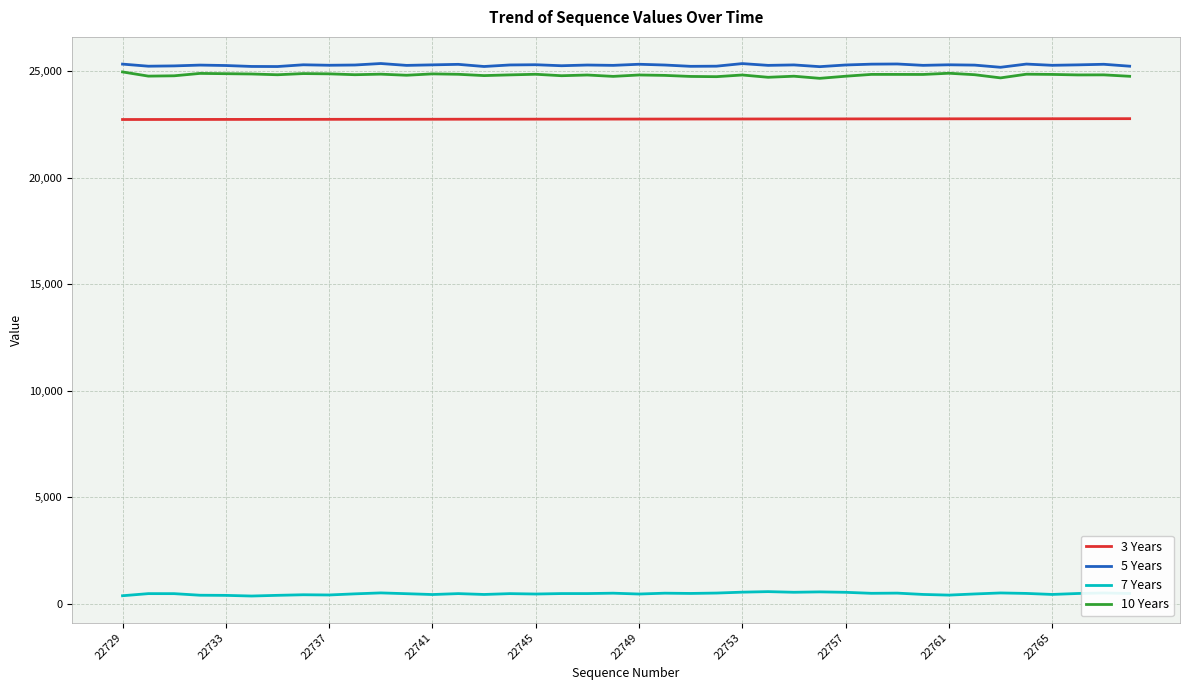

What are all the series names shown in the legend?

3 Years, 5 Years, 7 Years, 10 Years